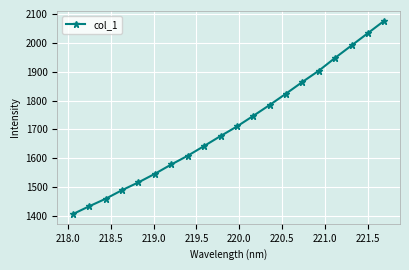

What is the value of the 1st point from the left?

1406.6